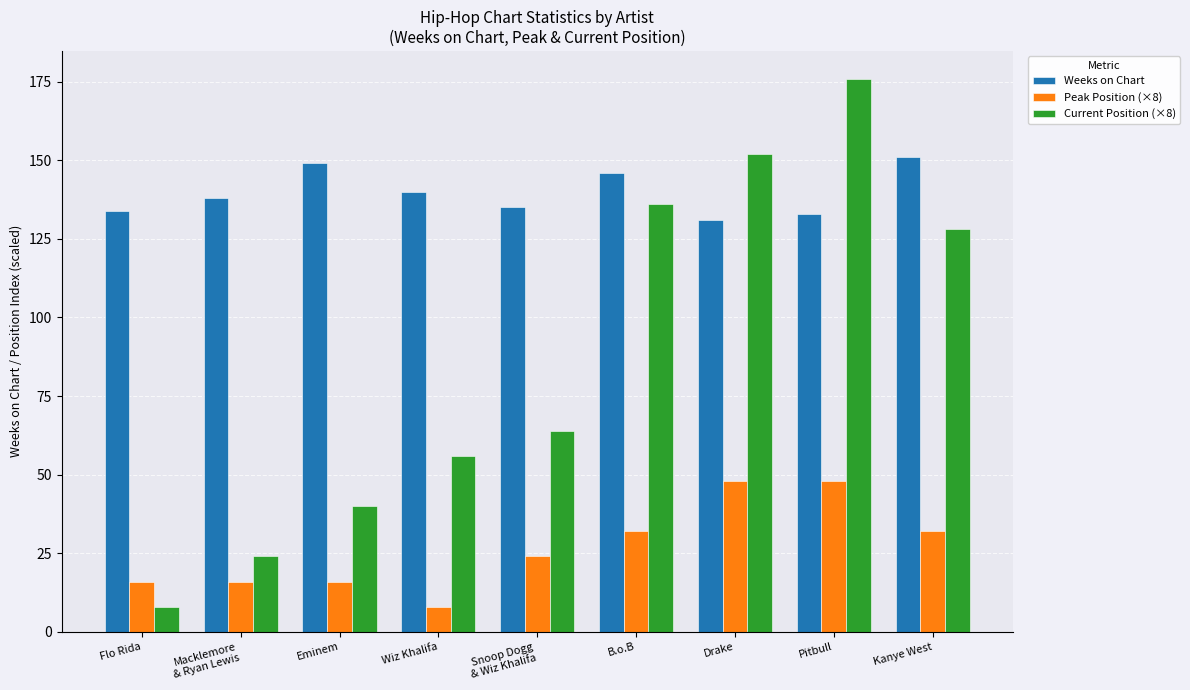

What is the difference between the highest and lowest values at Wiz Khalifa?

132